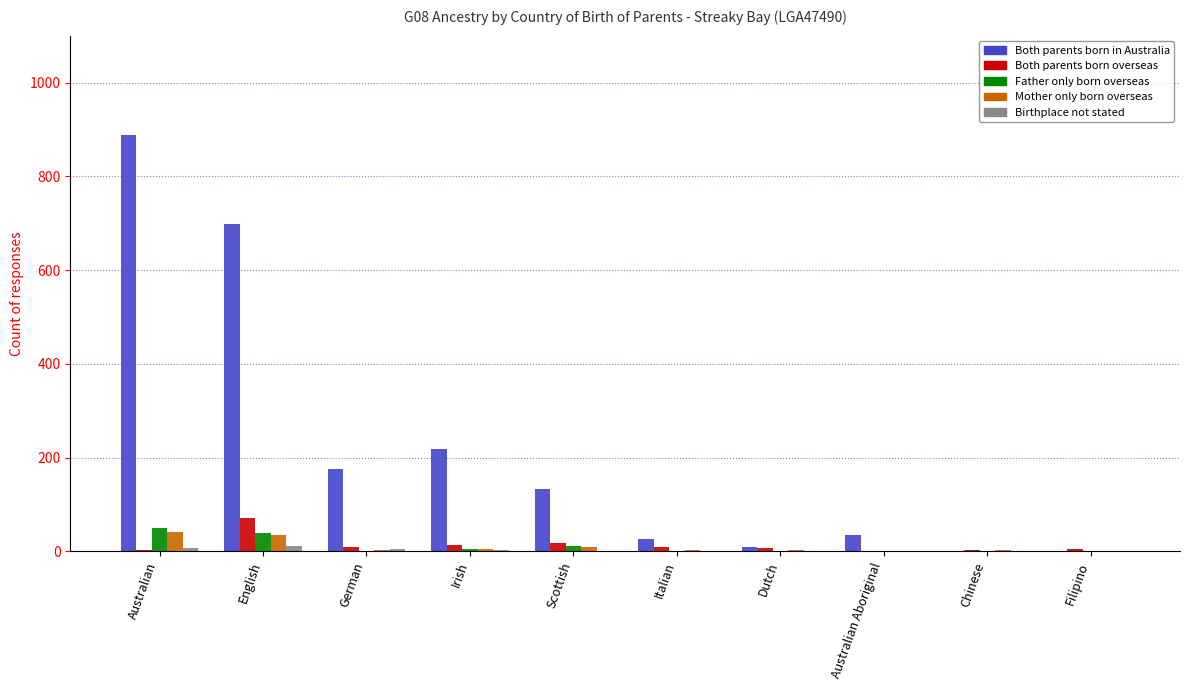

How many data points does each series have?

10